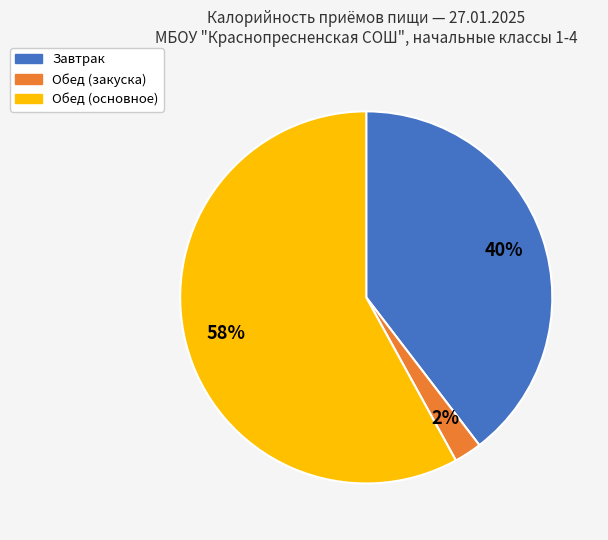

Is there any slice that represents more than half of the pie?

Yes